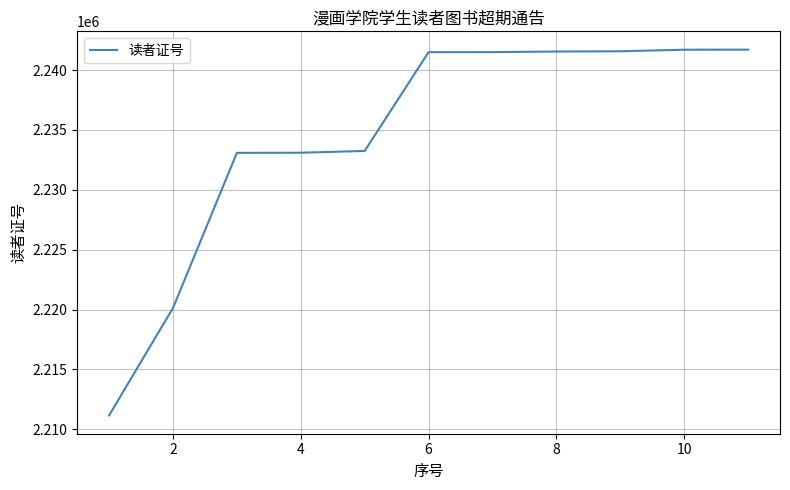

What is the greatest value displayed?

2241714